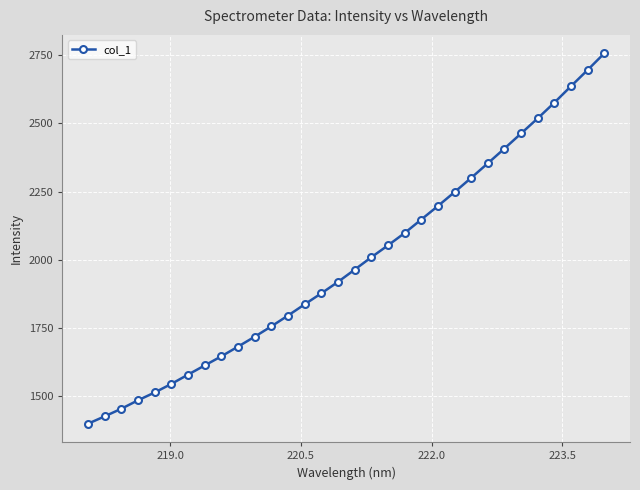

What is the maximum value shown in the chart?

2756.5